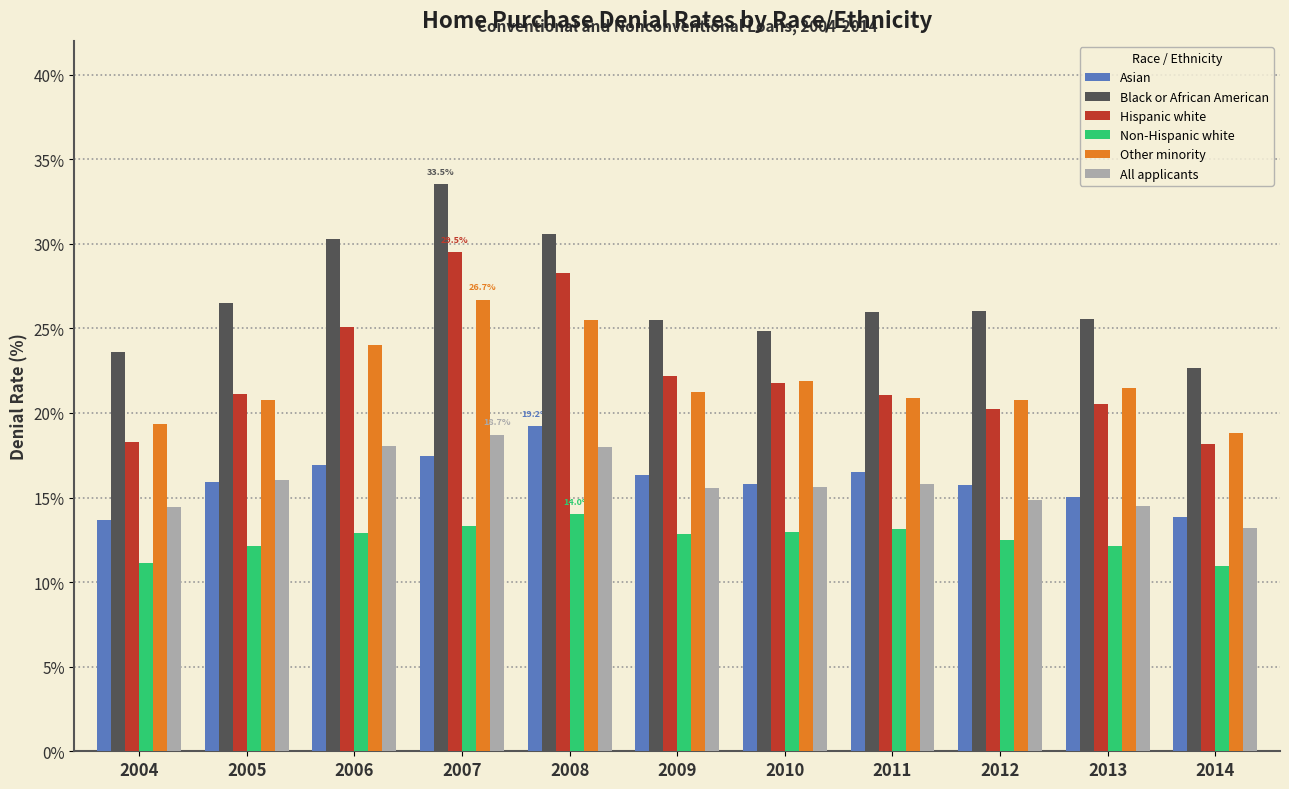

What is the sum of all Non-Hispanic white values?

138.1